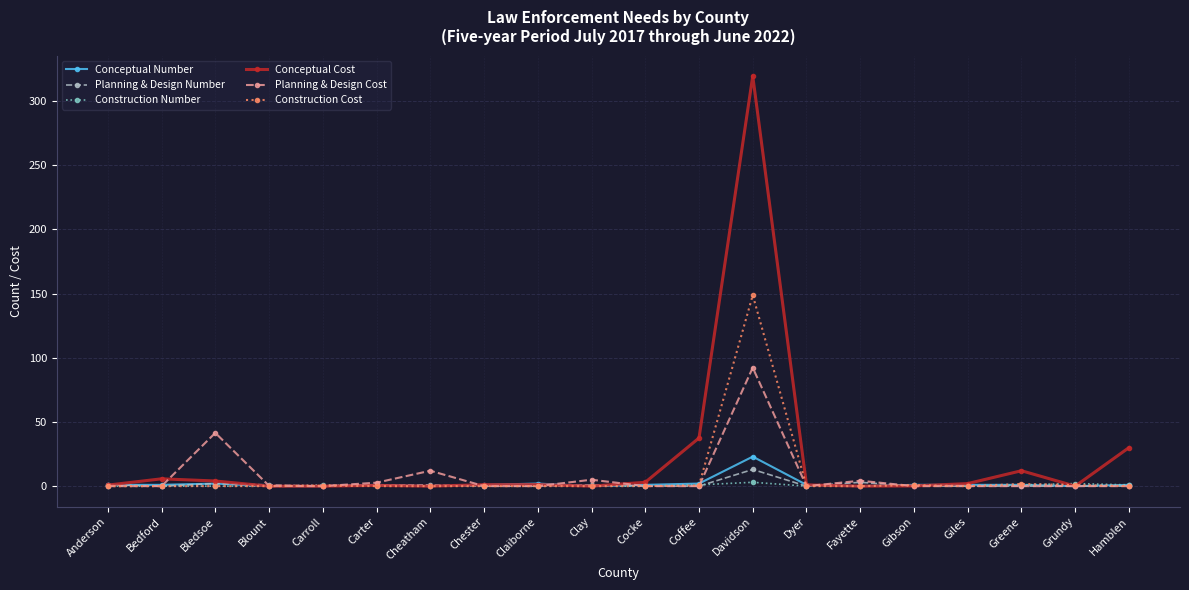

Which series has the widest spread of values?

Conceptual Cost